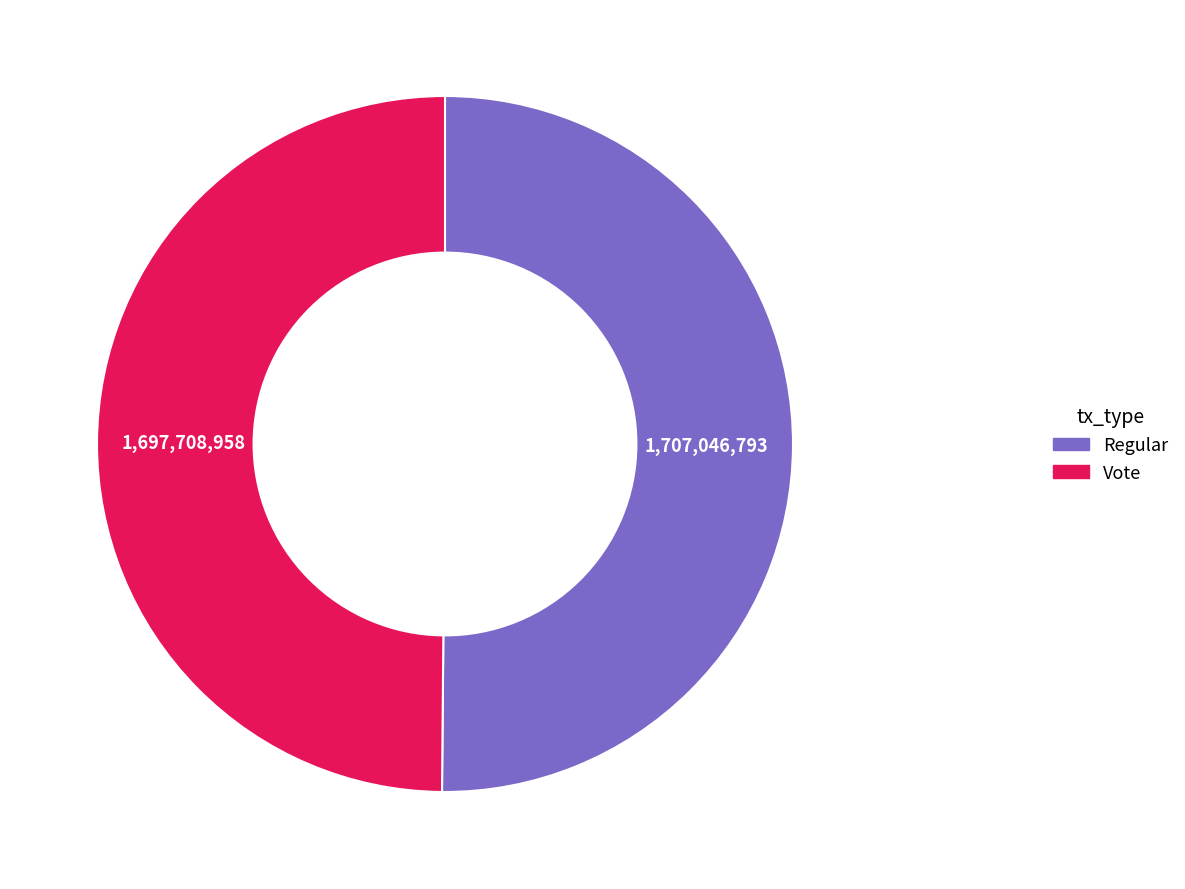

What is the ratio of the value at Vote to the value at Regular?

1.0